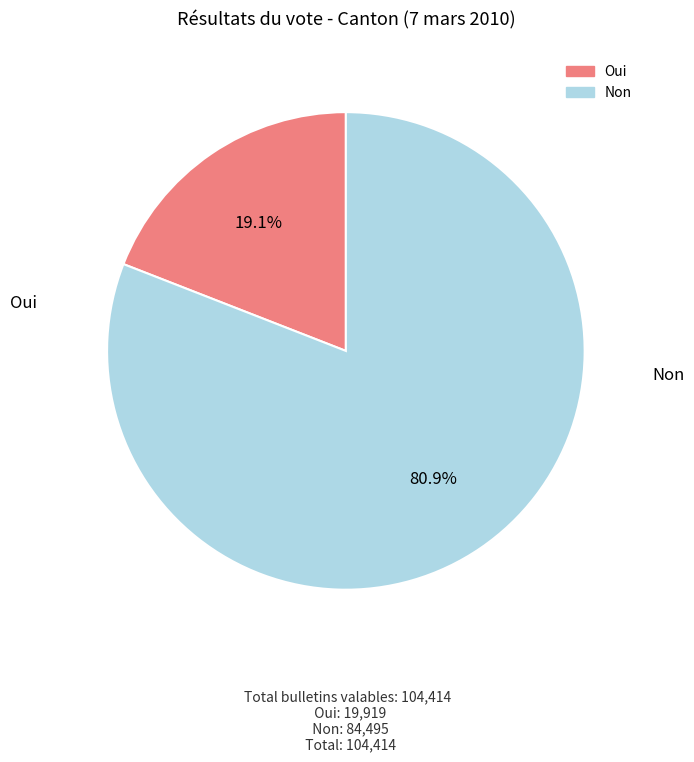

What is the change in value from Oui to Non?

+64576